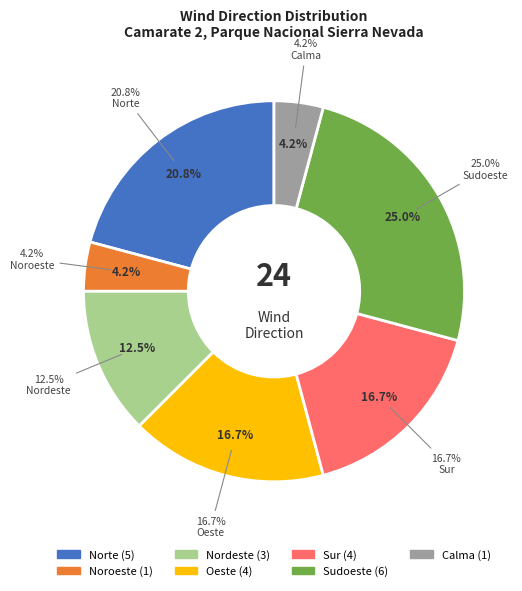

Is the sum of Sur and Sudoeste greater than half?

No